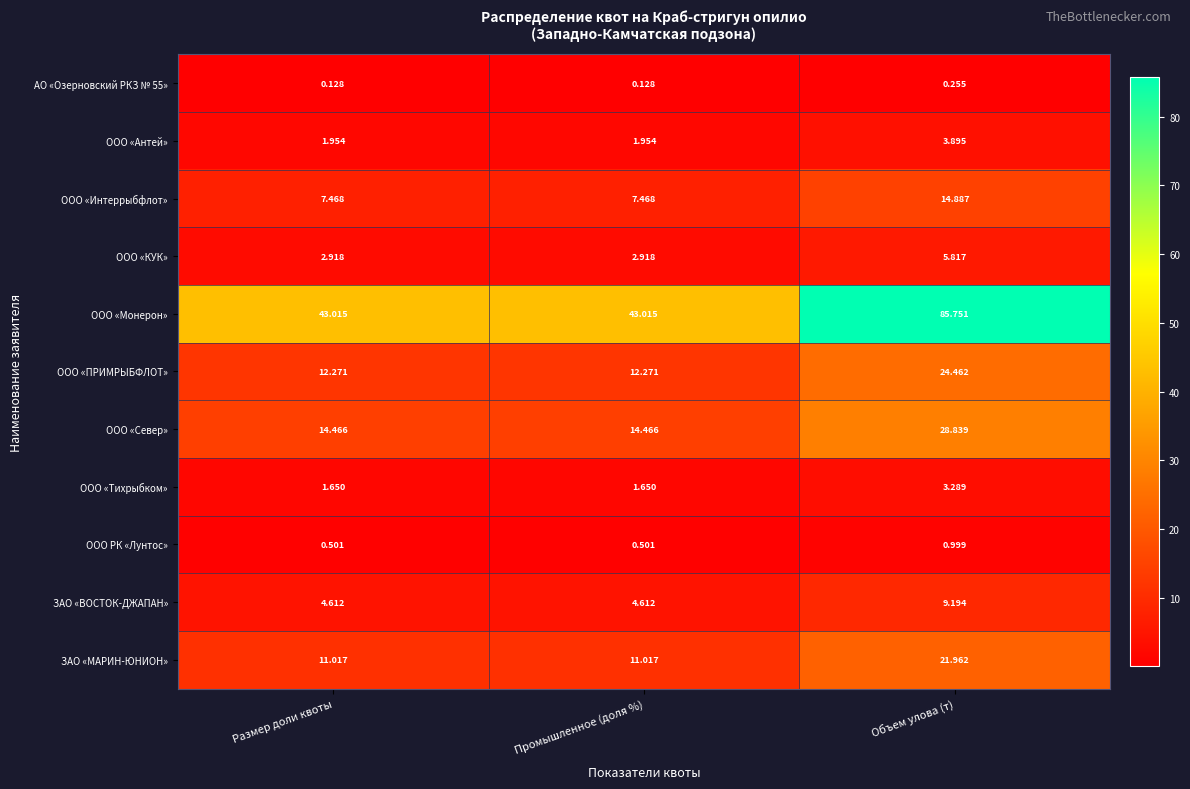

Which label corresponds to the largest value in the chart?

Объем улова (т)